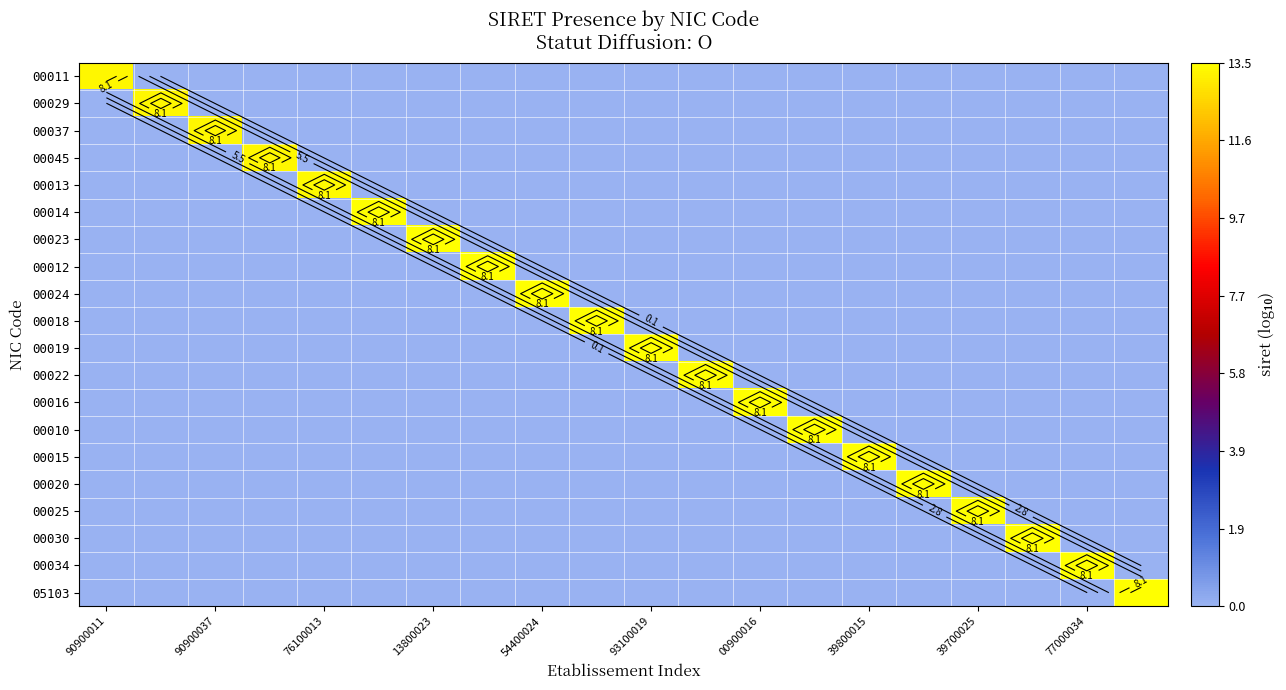

Which category has the lowest value in the 00034 series?

90900011